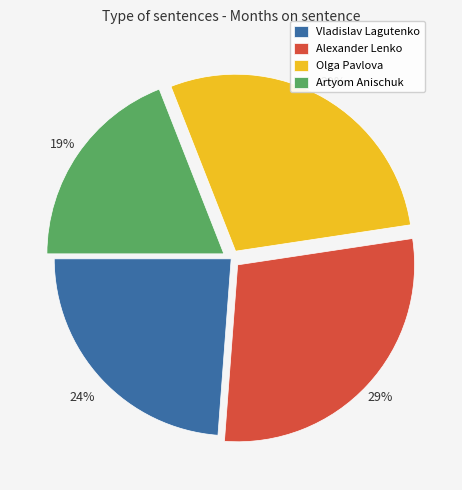

The Alexander Lenko slice represents 20% of the pie. True or false?

False